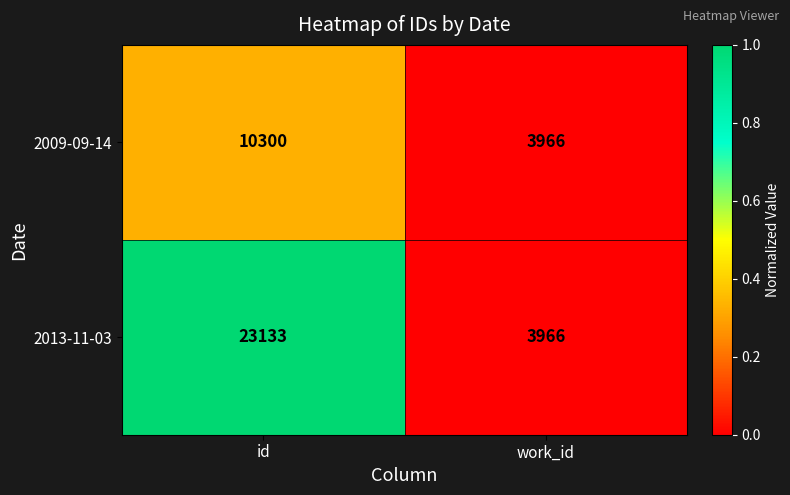

Reading right to left, list all the values displayed in this chart.

2009-09-14: work_id=3966	id=10300
2013-11-03: work_id=3966	id=23133